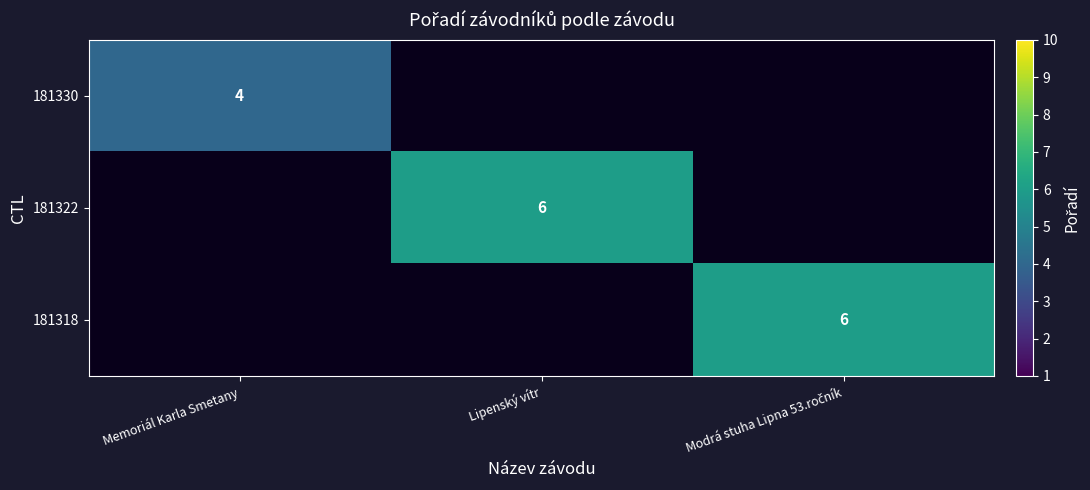

True or false: 181322 has a value of 6 at Lipenský vítr.

True